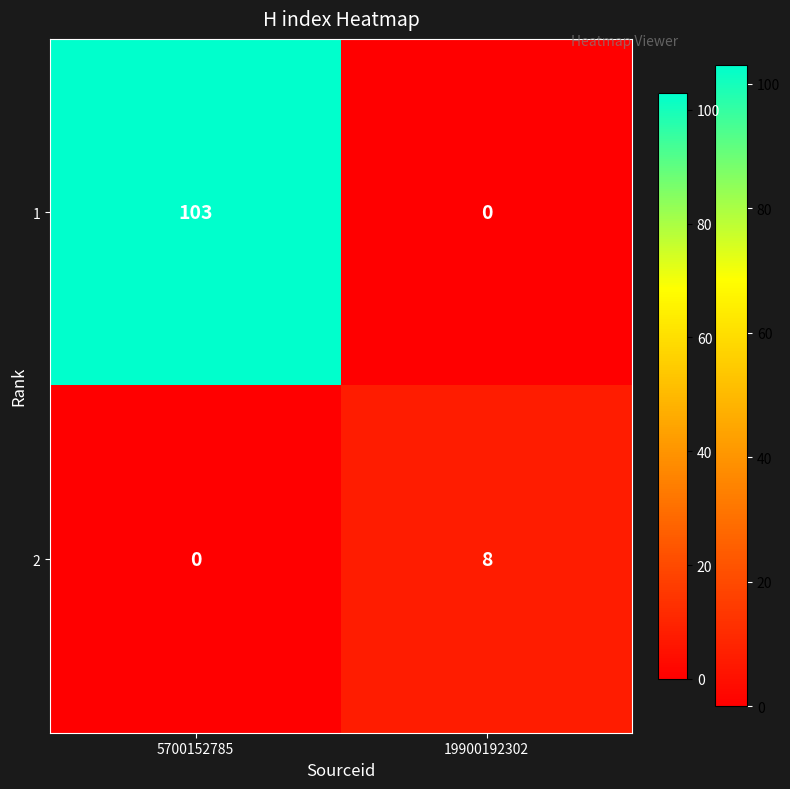

List the series in order of their peak value, highest first.

1, 2